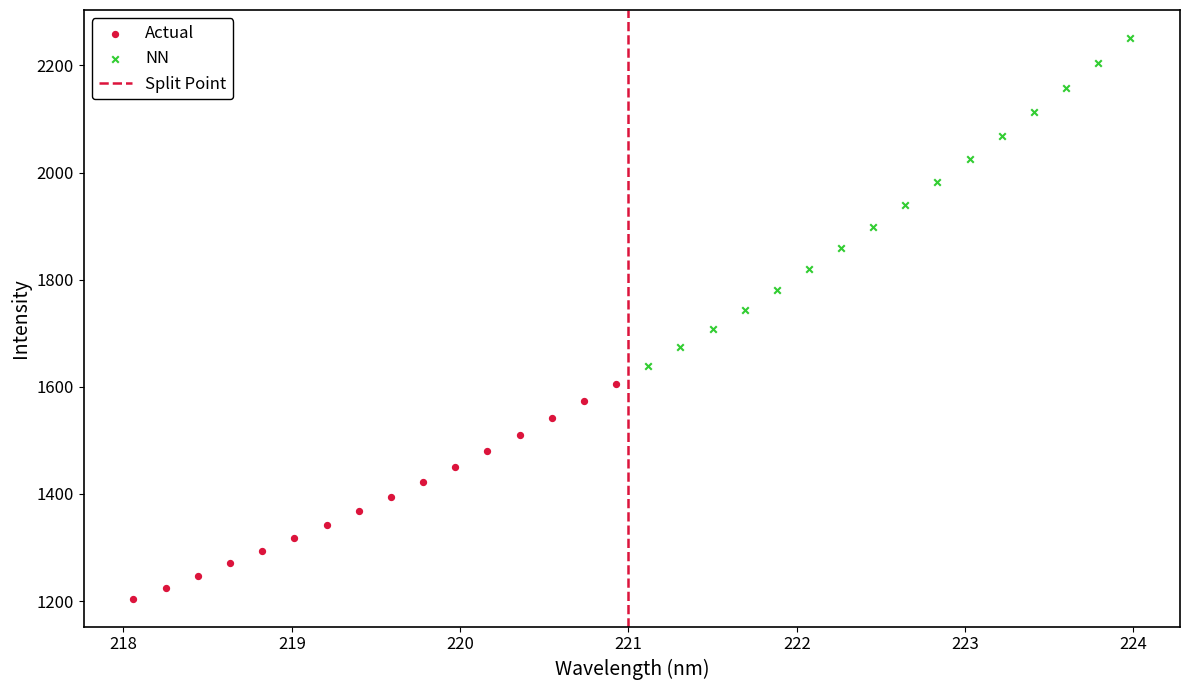

Which series contains the lowest Y value?

Actual